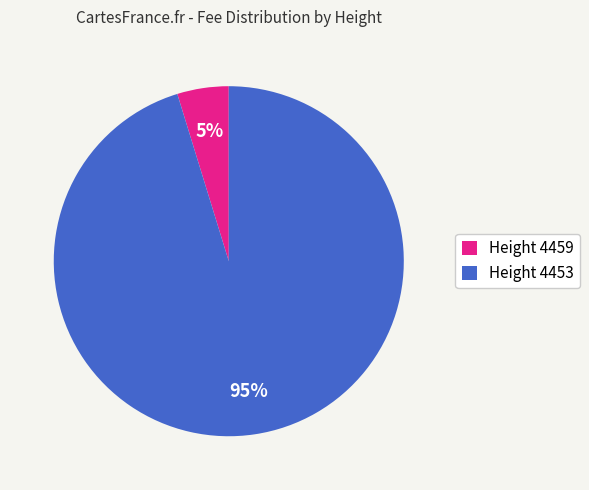

Which category has the smallest portion of the pie?

Height 4459